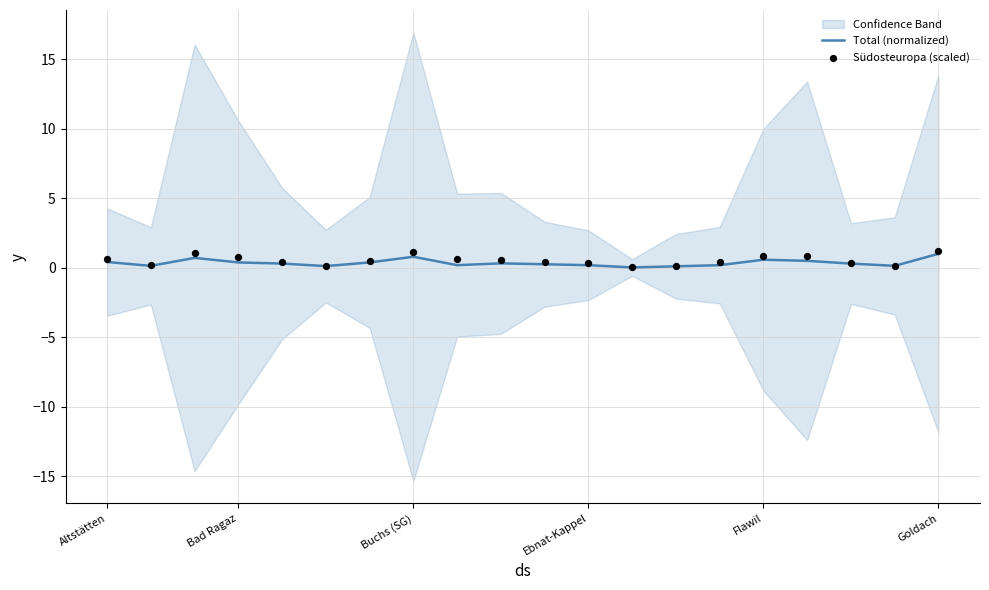

Is the value of Total (normalized) at 18 greater than the value of Südosteuropa (scaled) at 11?

No